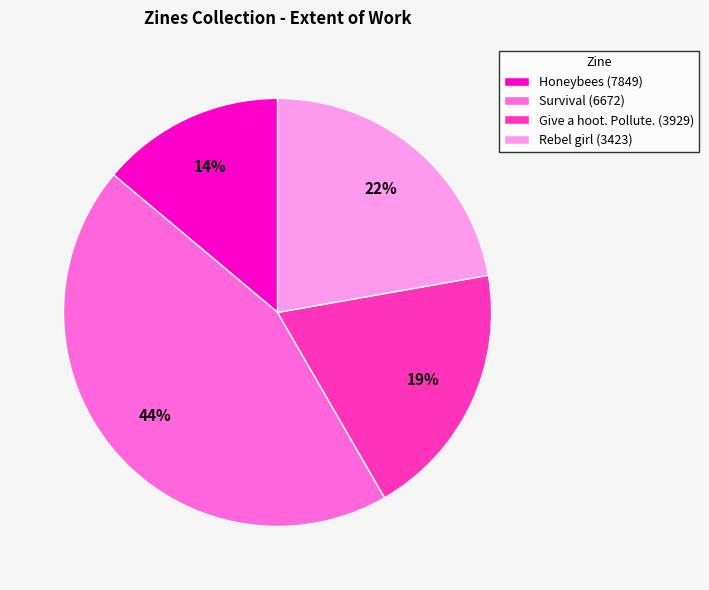

To the nearest percent, what percentage of the pie is Give a hoot. Pollute. (3929)?

19%